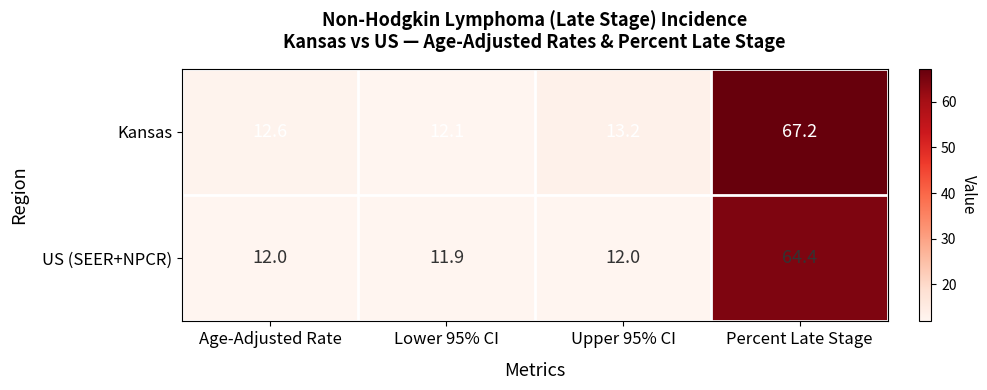

What is the approximate value of US (SEER+NPCR) at Age-Adjusted Rate?

12.0